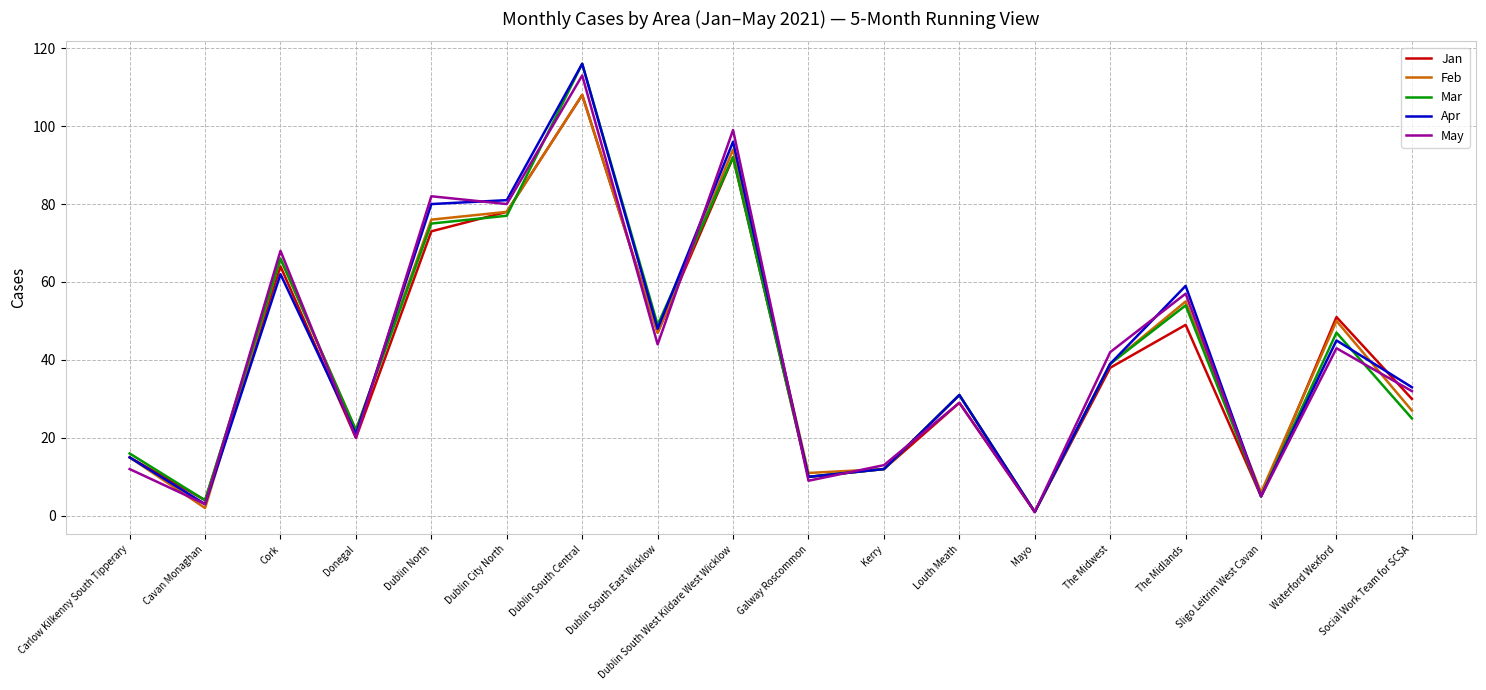

What position from the left is Dublin South Central?

7